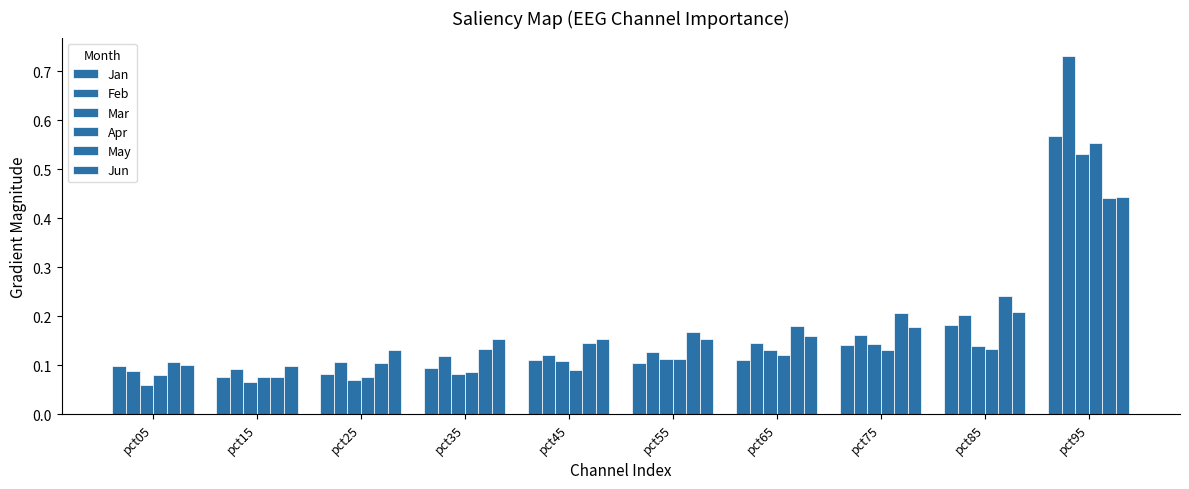

What is the difference between the maximum and minimum values in the Jan series?

0.5